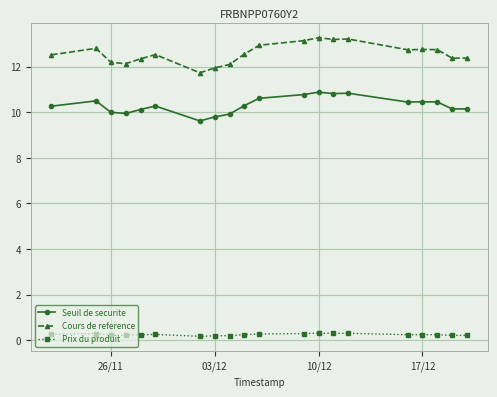

Is this an area chart (filled region under the line)?

No